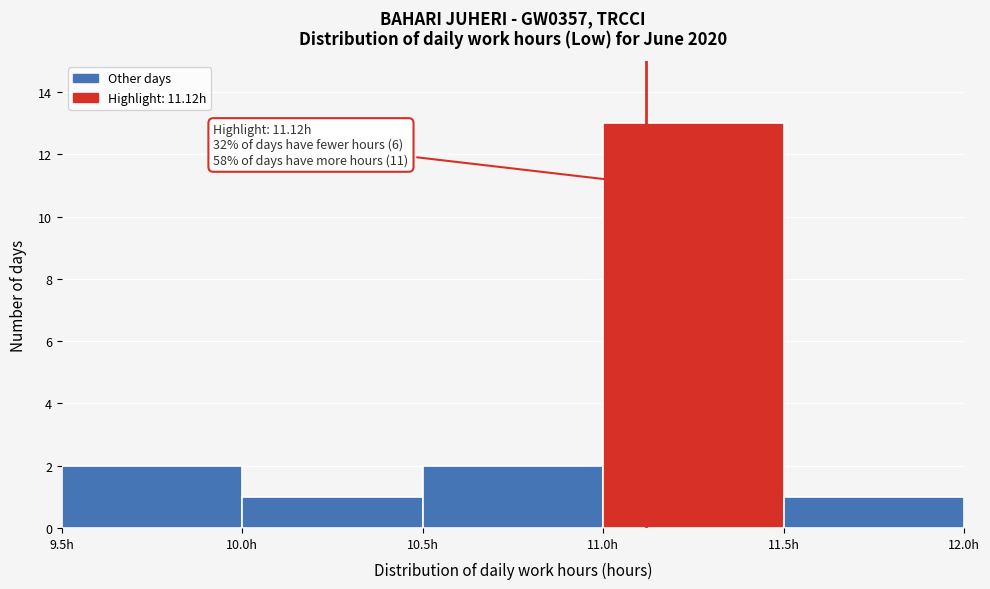

Which range on the x-axis has the tallest bar?

11.0 to 11.5